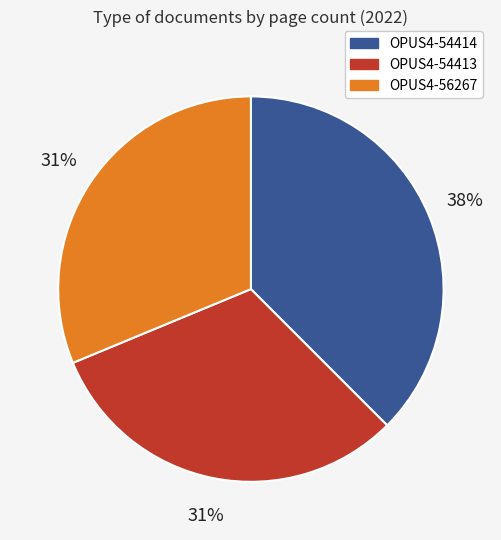

Approximately how many times larger is the value at OPUS4-56267 compared to OPUS4-54413?

1.0